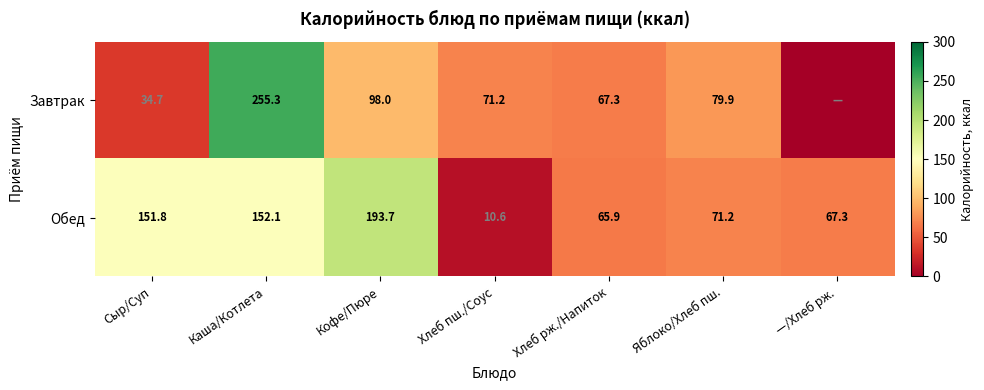

Between Кофе/Пюре and Яблоко/Хлеб пш., which series saw the biggest shift?

Обед